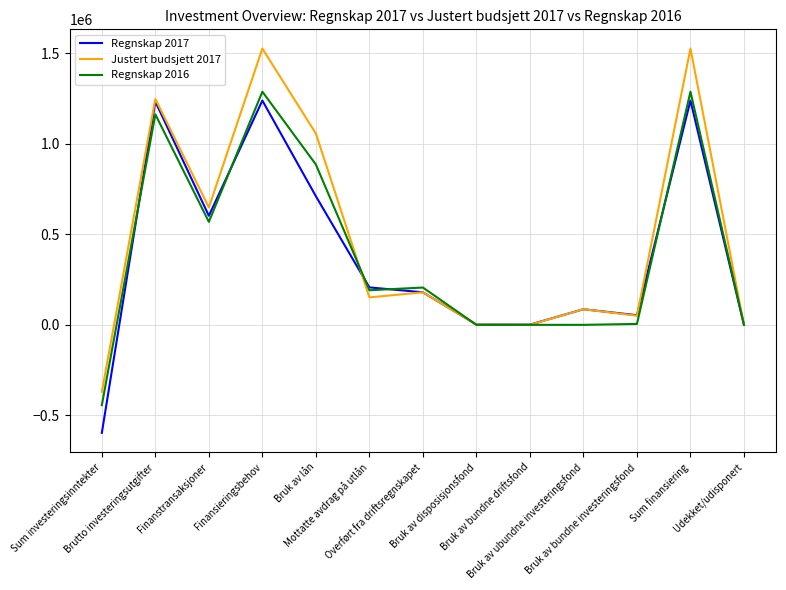

Which series has the largest range (max minus min)?

Justert budsjett 2017